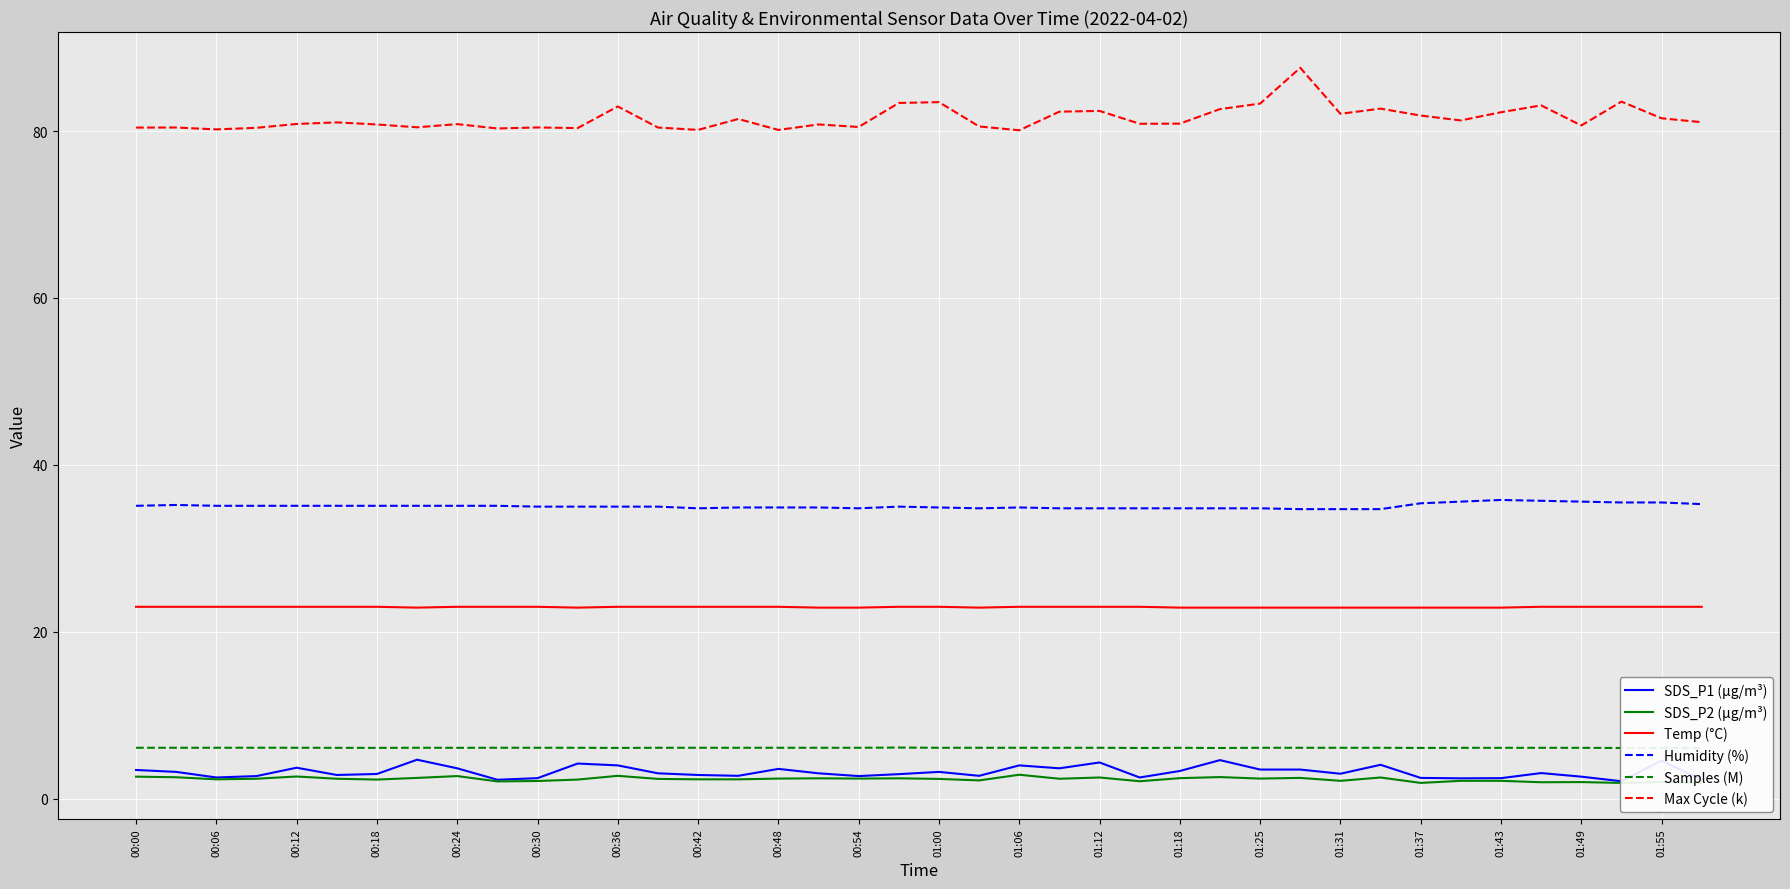

Reading left to right, list all the values displayed in this chart.

SDS_P1 (µg/m³): 3.5	3.2	2.5	2.7	3.7	2.9	3.0	4.7	3.6	2.3	2.5	4.2	4.0	3.0	2.9	2.8	3.6	3.0	2.7	3.0	3.2	2.8	4.0	3.6	4.3	2.5	3.3	4.6	3.5	3.5	3.0	4.1	2.5	2.5	2.5	3.1	2.6	2.1	4.6	2.2
SDS_P2 (µg/m³): 2.6	2.6	2.3	2.4	2.7	2.4	2.3	2.5	2.7	2.1	2.1	2.3	2.8	2.4	2.3	2.3	2.4	2.5	2.4	2.5	2.4	2.2	2.9	2.4	2.5	2.1	2.5	2.6	2.4	2.5	2.1	2.5	1.9	2.1	2.1	2.0	2.0	1.9	2.0	1.9
Temp (°C): 23.0	23.0	23.0	23.0	23.0	23.0	23.0	22.9	23.0	23.0	23.0	22.9	23.0	23.0	23.0	23.0	23.0	22.9	22.9	23.0	23.0	22.9	23.0	23.0	23.0	23.0	22.9	22.9	22.9	22.9	22.9	22.9	22.9	22.9	22.9	23.0	23.0	23.0	23.0	23.0
Humidity (%): 35.1	35.2	35.1	35.1	35.1	35.1	35.1	35.1	35.1	35.1	35.0	35.0	35.0	35.0	34.8	34.9	34.9	34.9	34.8	35.0	34.9	34.8	34.9	34.8	34.8	34.8	34.8	34.8	34.8	34.7	34.7	34.7	35.4	35.6	35.8	35.7	35.6	35.5	35.5	35.3
Samples (M): 6.1	6.1	6.1	6.1	6.1	6.1	6.1	6.1	6.1	6.1	6.1	6.1	6.1	6.1	6.1	6.1	6.1	6.1	6.1	6.1	6.1	6.1	6.1	6.1	6.1	6.1	6.1	6.1	6.1	6.1	6.1	6.1	6.1	6.1	6.1	6.1	6.1	6.1	6.1	6.1
Max Cycle (k): 80.4	80.4	80.2	80.4	80.8	81.0	80.8	80.4	80.8	80.3	80.4	80.4	82.9	80.4	80.1	81.4	80.1	80.8	80.5	83.4	83.5	80.5	80.1	82.3	82.4	80.9	80.9	82.6	83.3	87.6	82.1	82.7	81.9	81.3	82.3	83.1	80.7	83.5	81.5	81.1